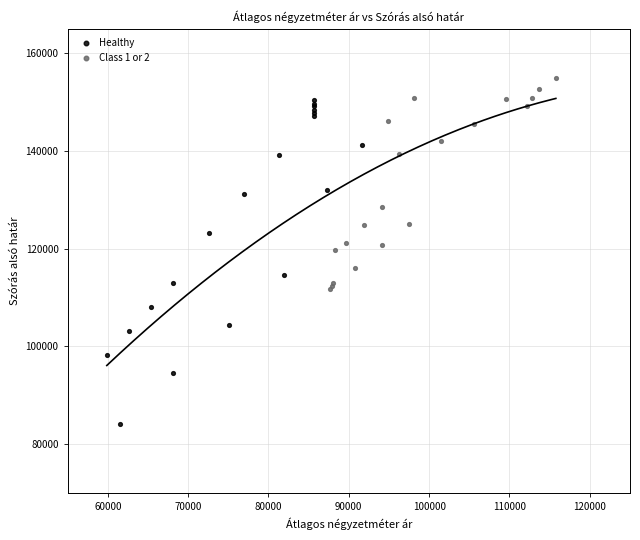

Which series has the largest Y range (max minus min)?

Healthy